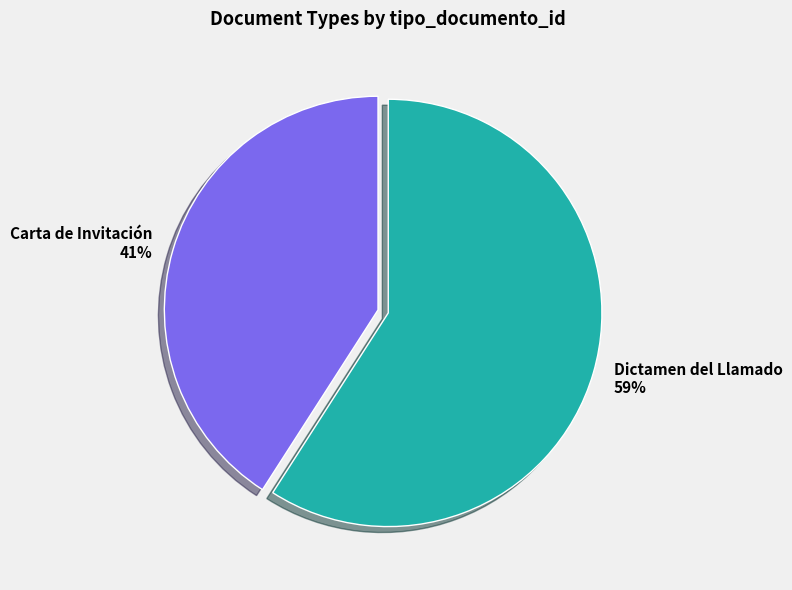

Which slice is the smallest?

Carta de Invitación